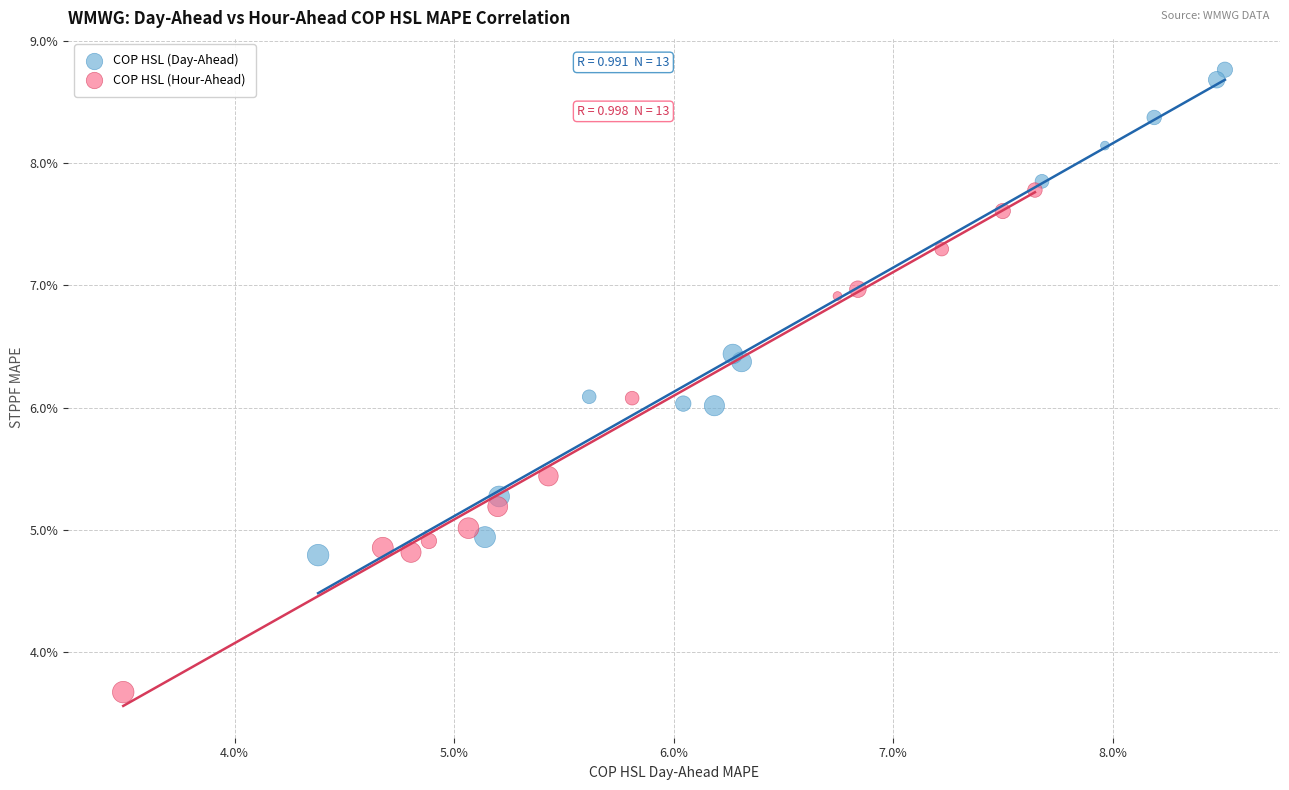

Which series contains the lowest Y value?

COP HSL (Hour-Ahead)